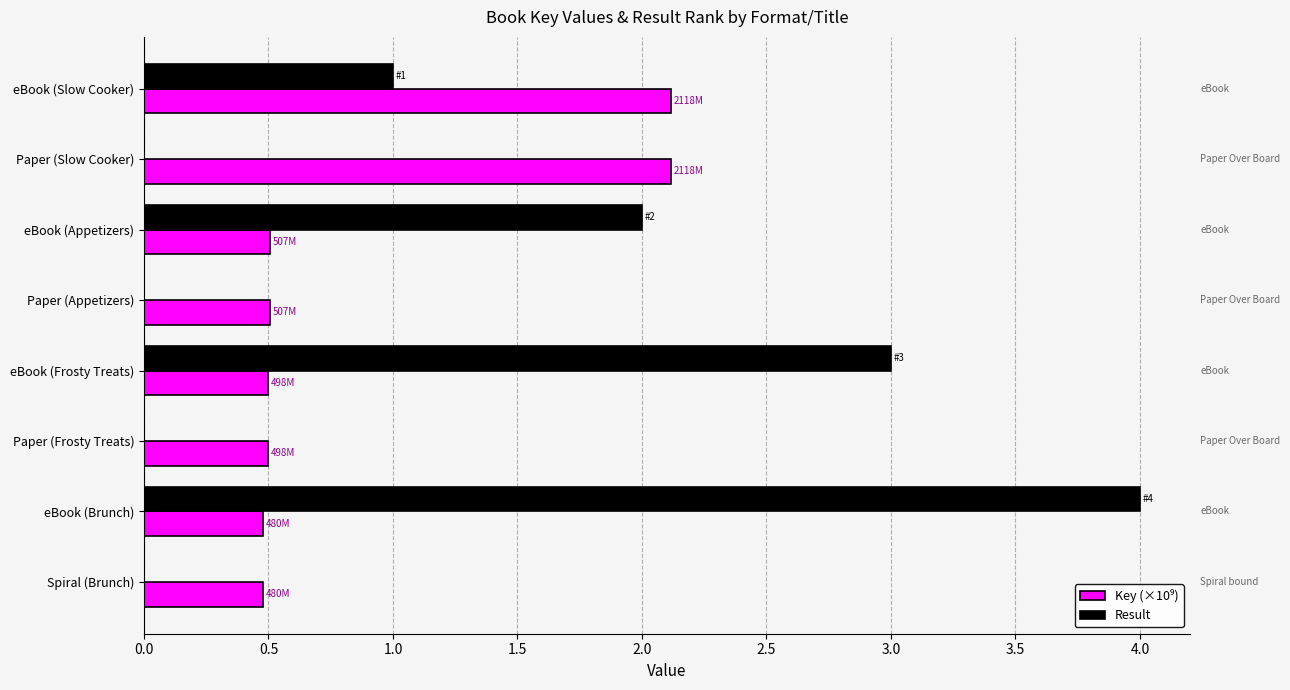

Which series changed the most between eBook (Frosty Treats) and Spiral (Brunch)?

Result